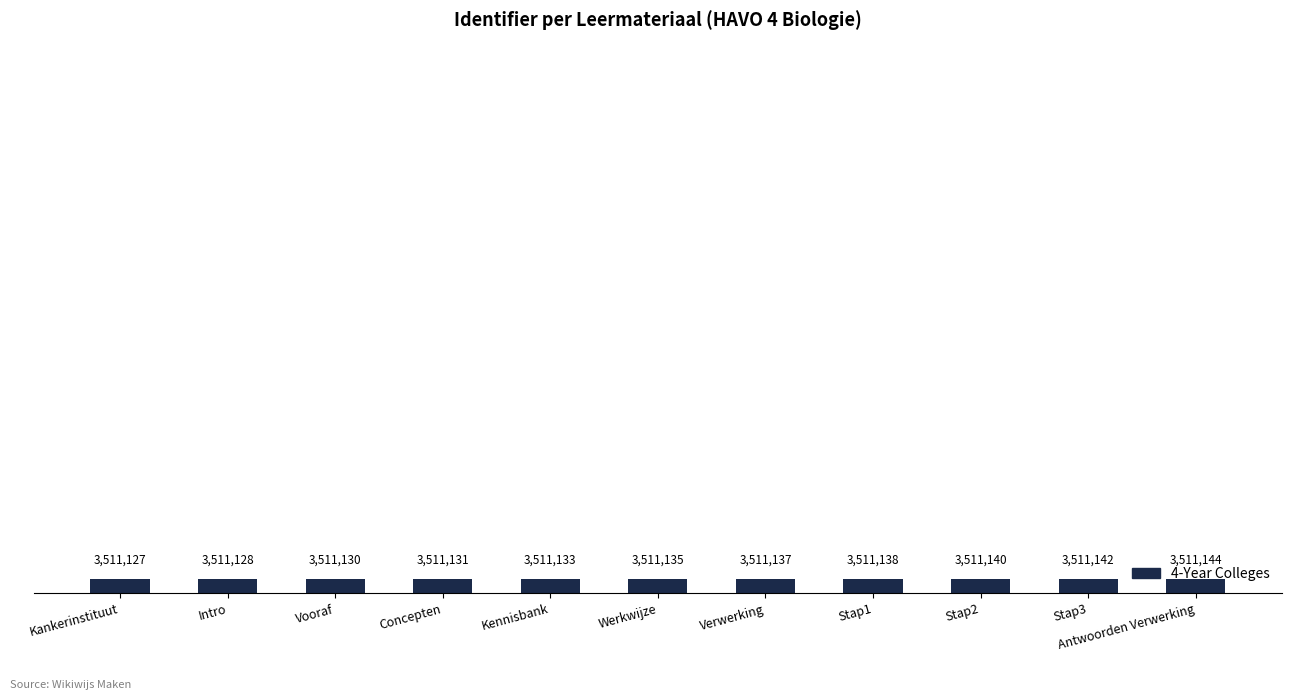

Does the chart contain any negative values?

No